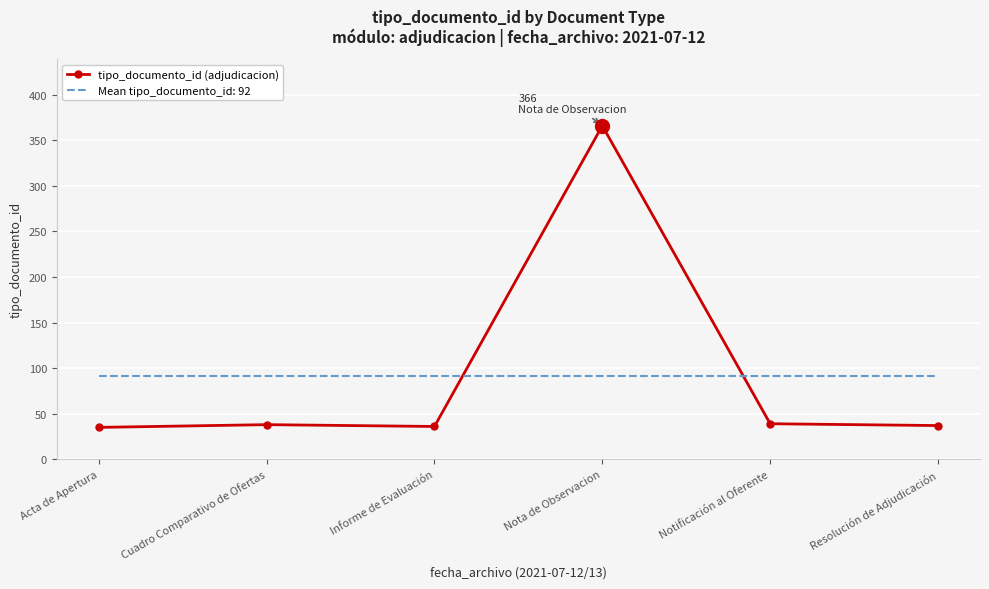

True or false: Mean tipo_documento_id: 92 and tipo_documento_id (adjudicacion) cross at least once.

True